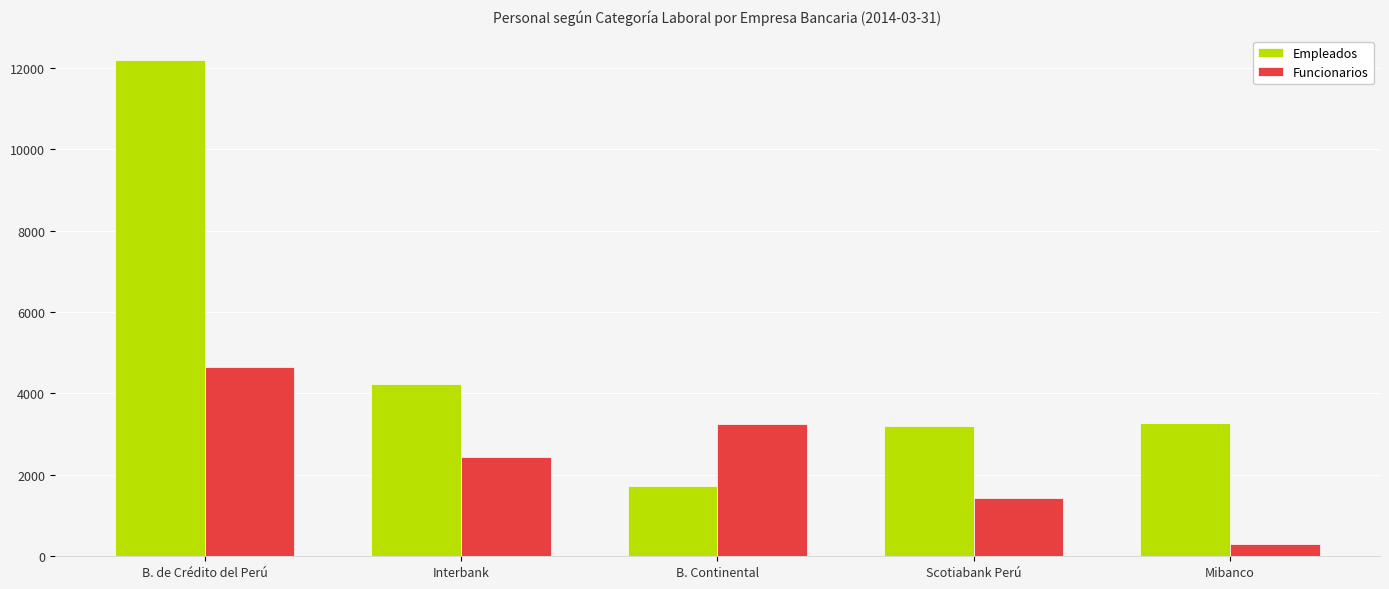

What position from the right is B. Continental?

3